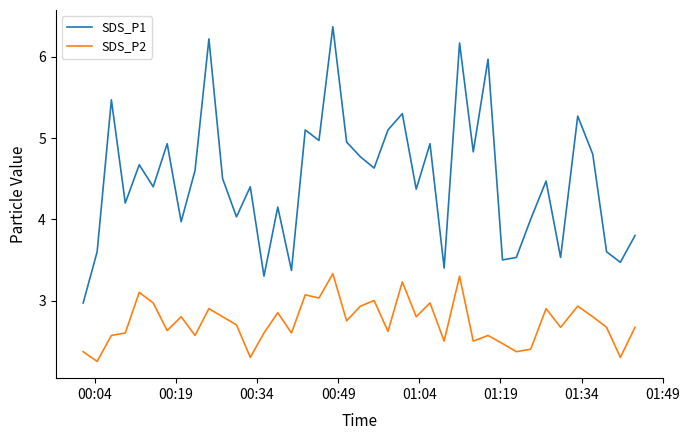

List the series in order of their overall mean, lowest first.

SDS_P2, SDS_P1